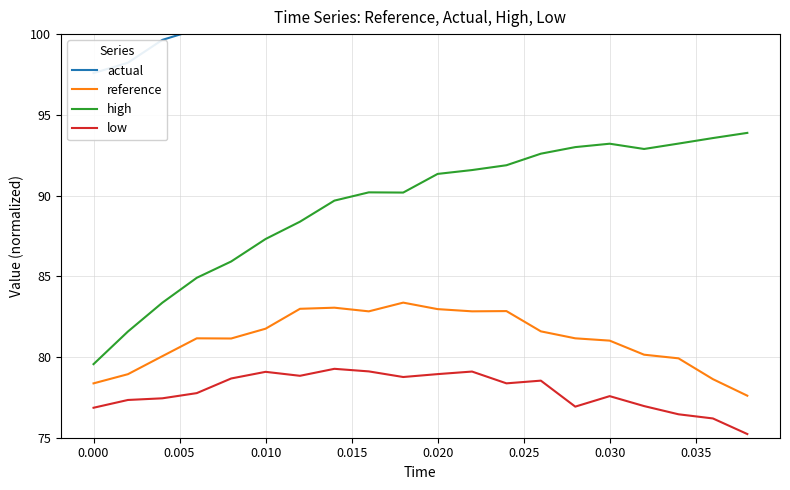

True or false: reference and low intersect in this chart.

False